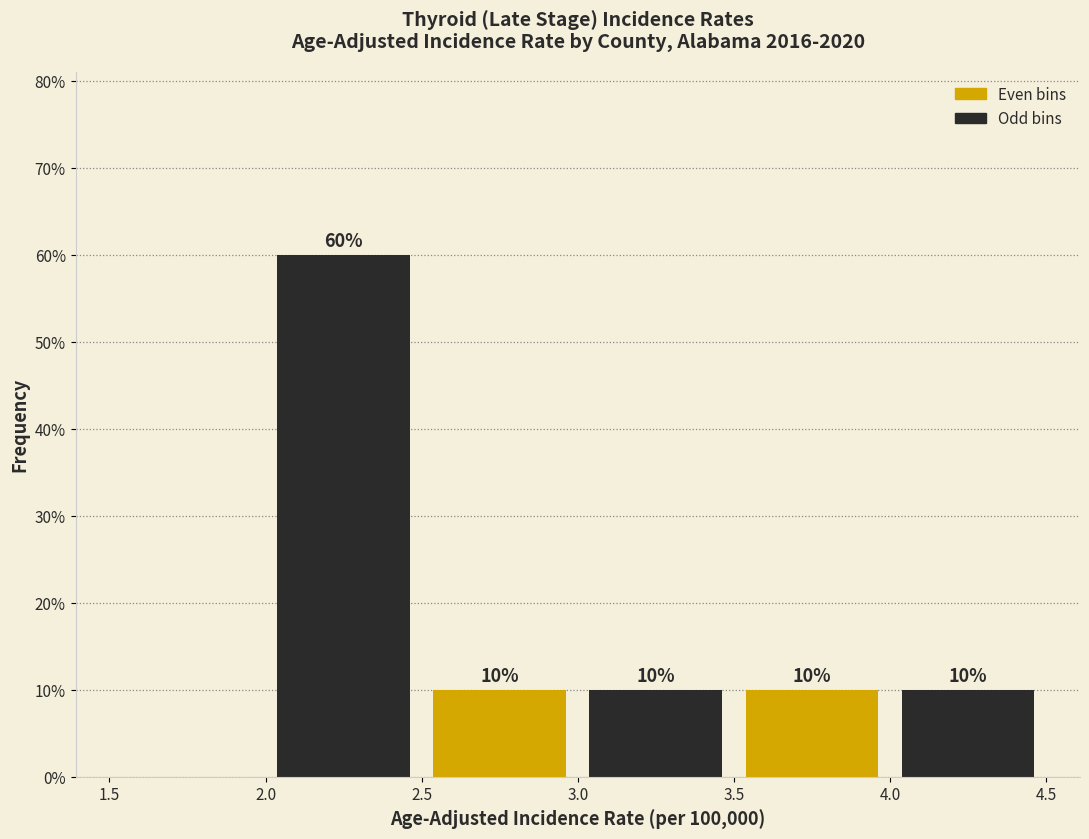

Which range on the x-axis has the tallest bar?

2.0 to 2.5